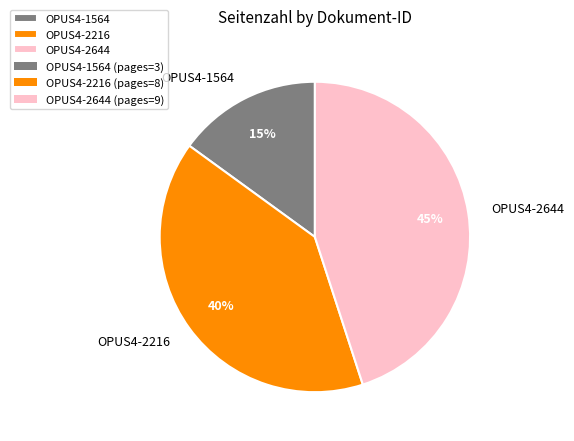

How many slices are in this pie chart?

3